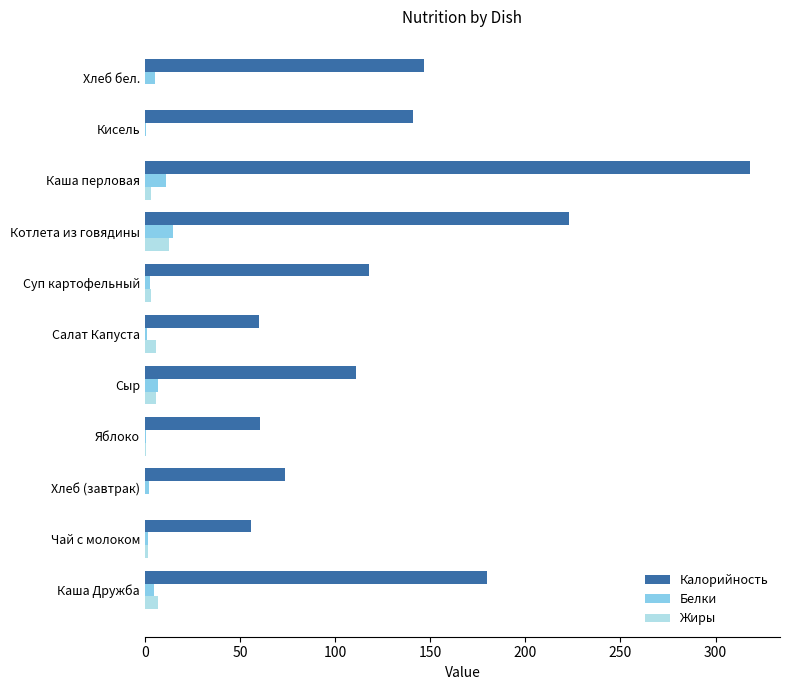

What is the average value of the Белки series?

4.7